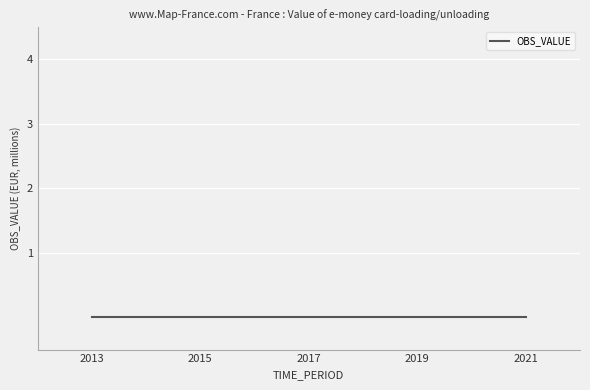

How many TIME_PERIOD values are between 2015 and 2019?

5